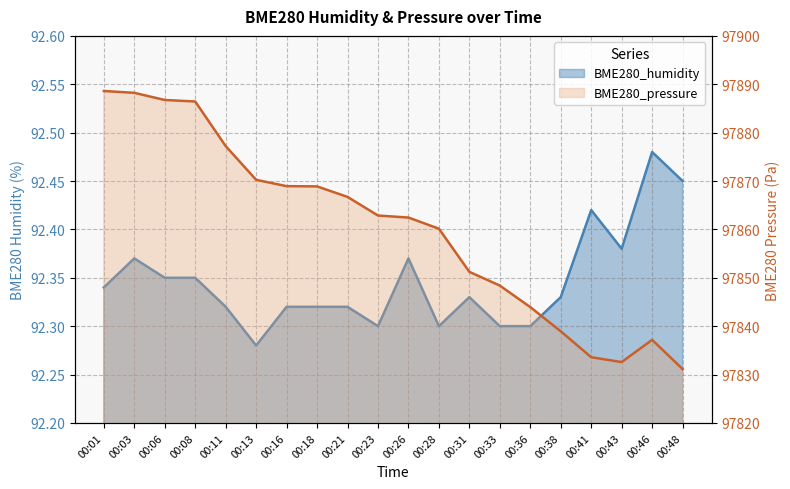

List the series in order of their peak value, lowest first.

BME280_humidity, BME280_pressure